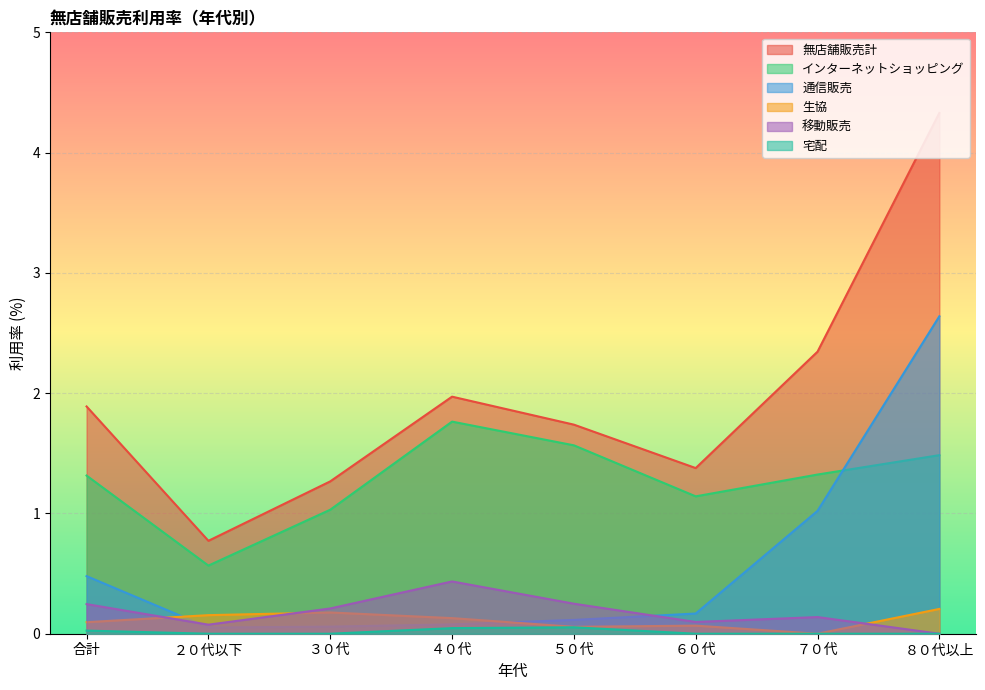

Does the chart display data point markers on the line(s)?

No